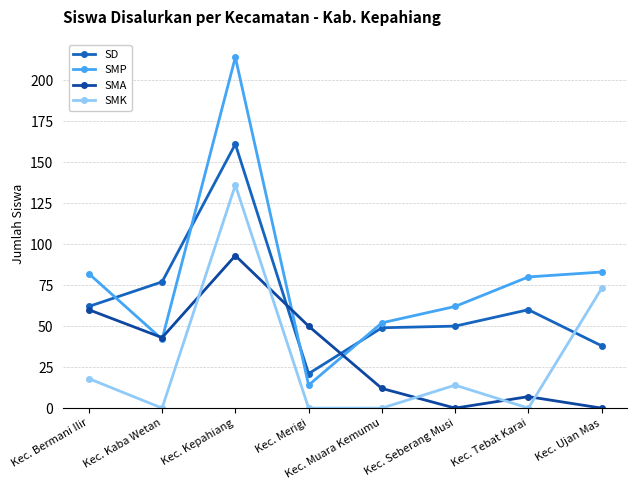

In SMA, how many points are higher than both neighbors (excluding endpoints)?

2